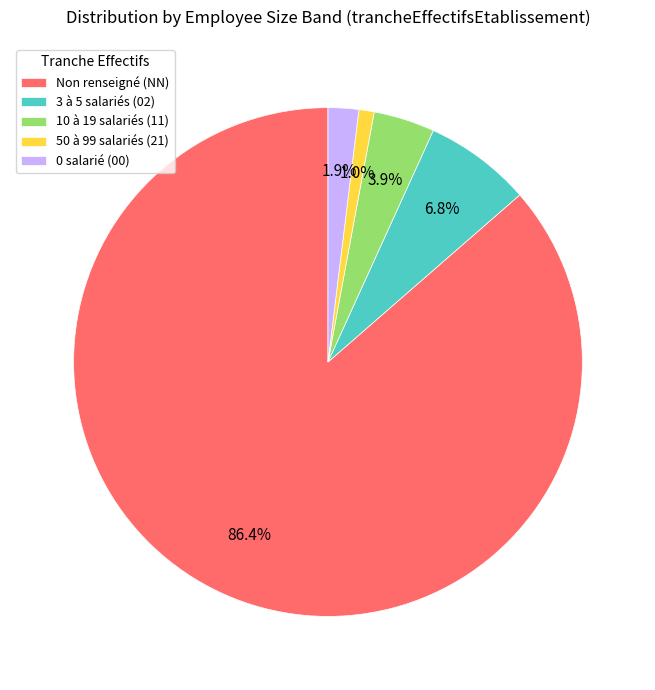

How many slices are in this pie chart?

5